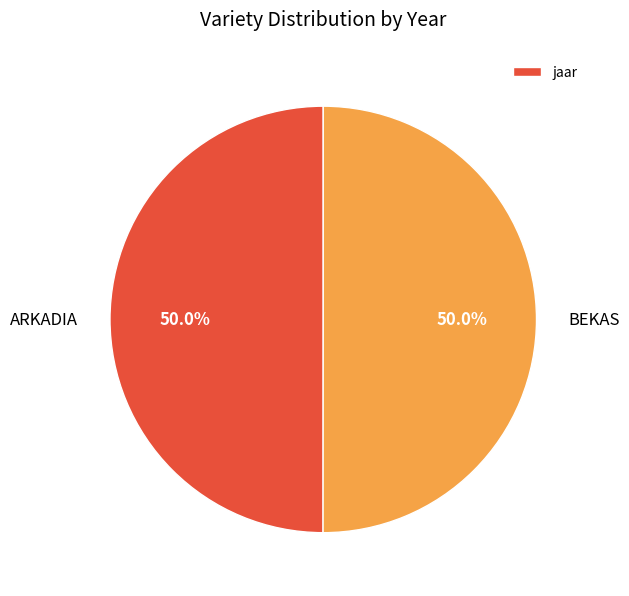

Is it true that ARKADIA is 45% of the pie?

False